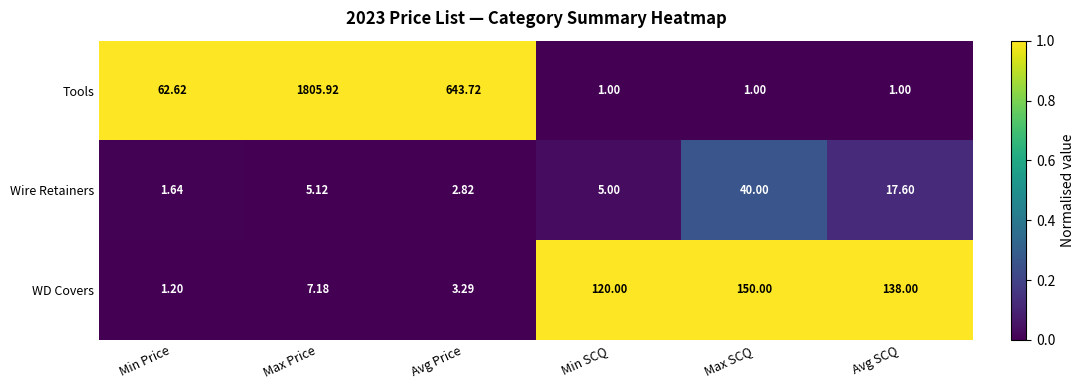

Where is Tools nearest to the value 903?

Avg Price